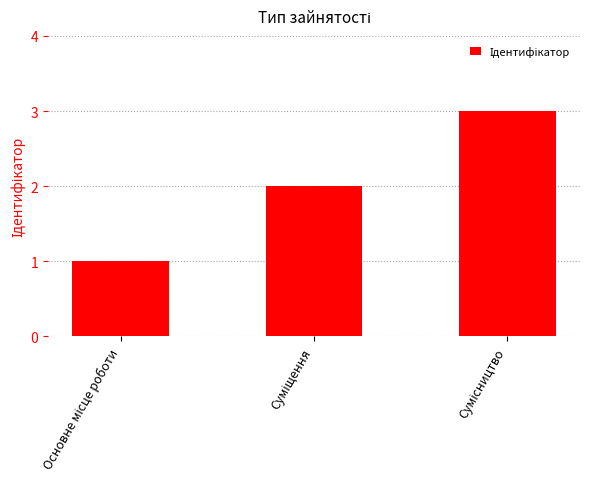

What is the maximum value shown in the chart?

3